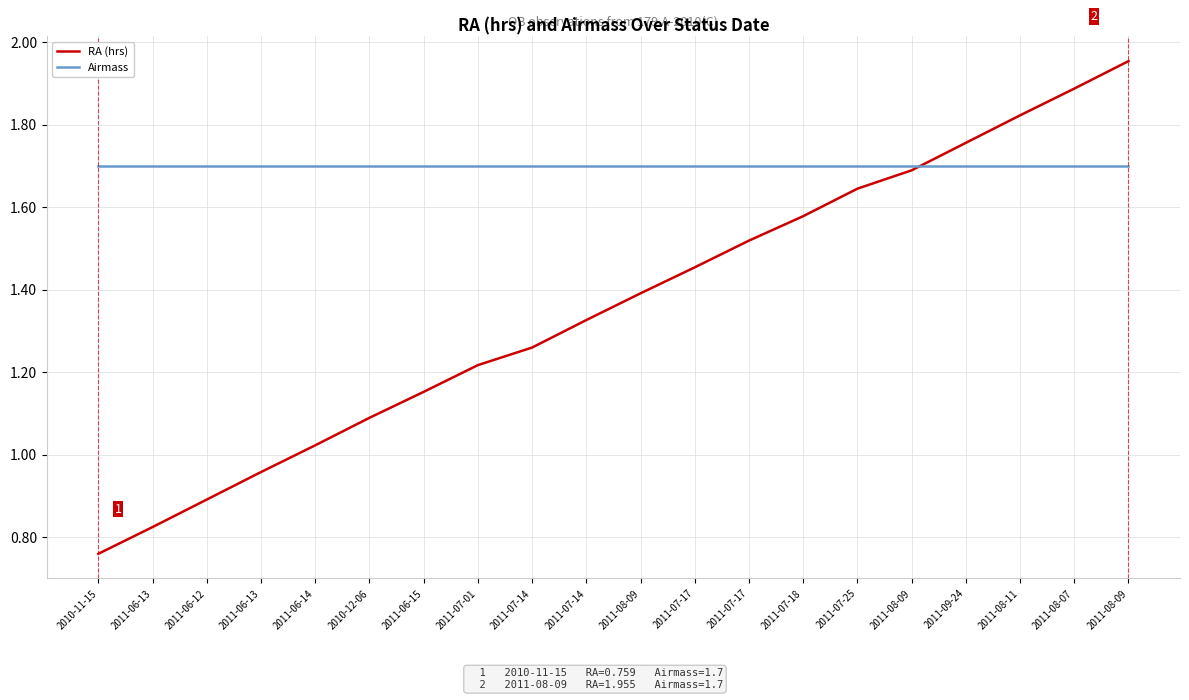

Which series has the largest total across all categories?

Airmass